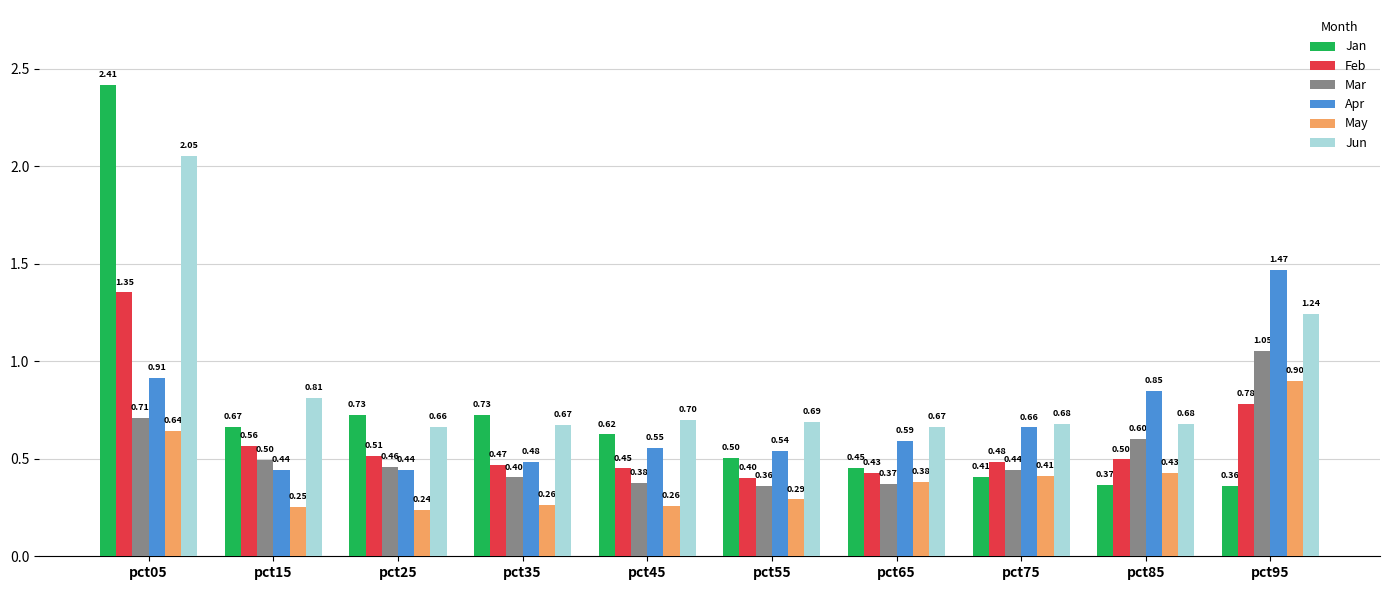

What is the difference between the highest and lowest values at pct35?

0.5